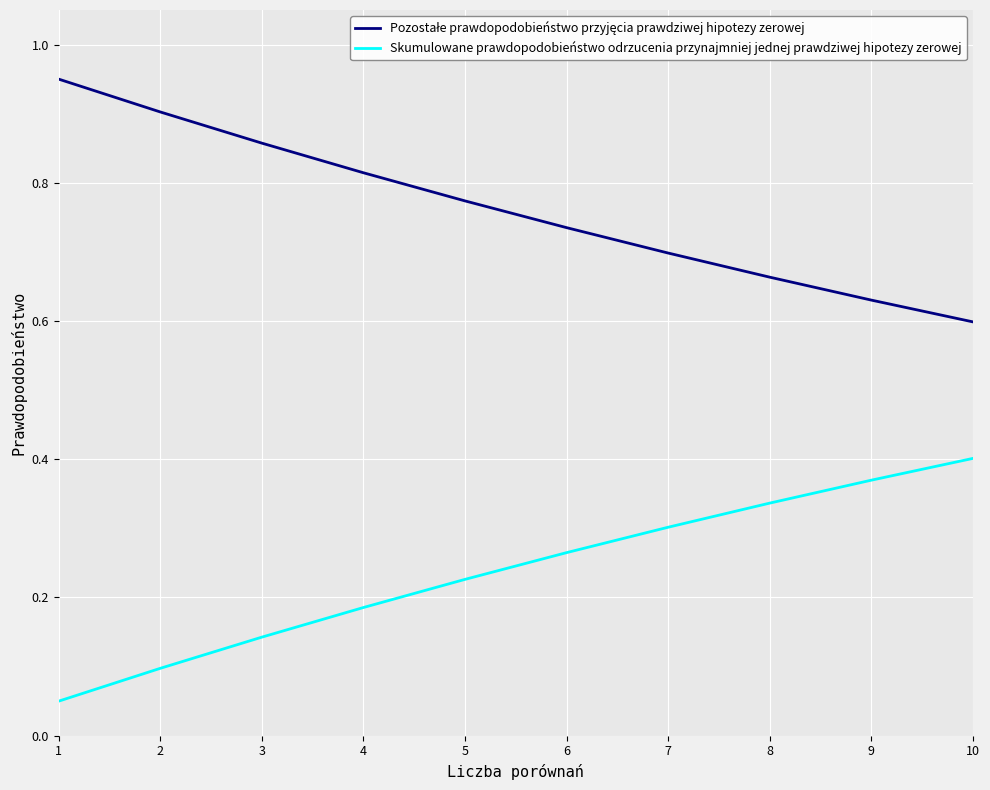

Which category has the highest value in the Skumulowane prawdopodobieństwo odrzucenia przynajmniej jednej prawdziwej hipotezy zerowej series?

10